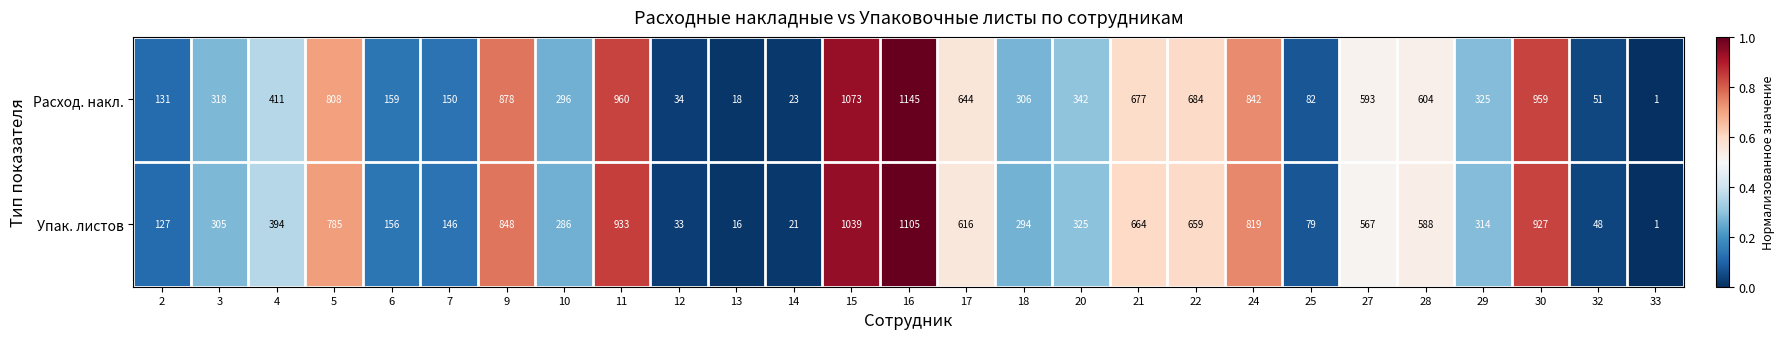

Which series has the largest total across all categories?

Расход. накл.